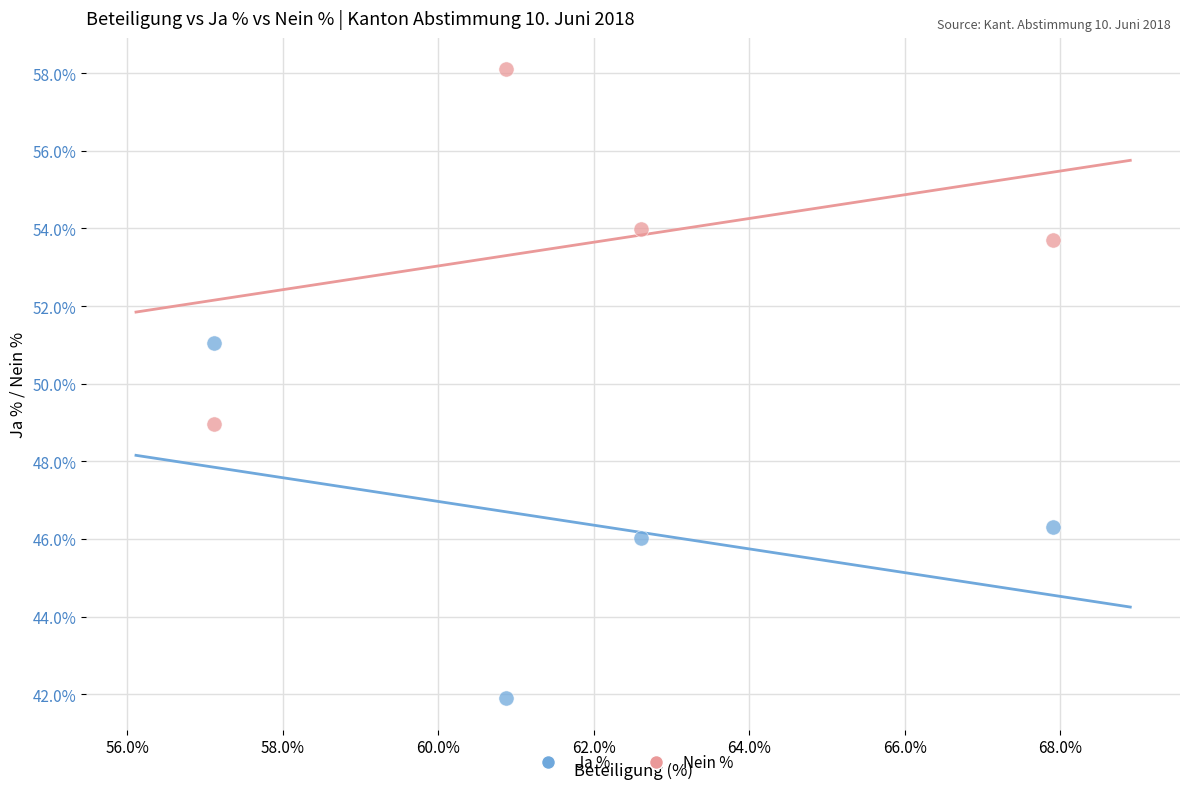

Which series reaches the maximum Y coordinate?

Nein %